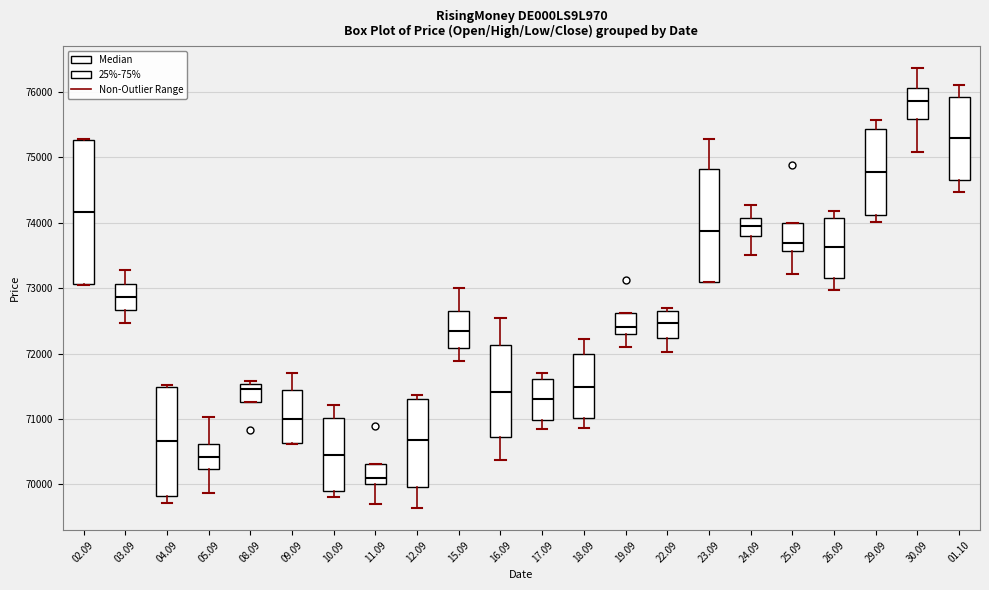

Which box's median line is the lowest?

11.09